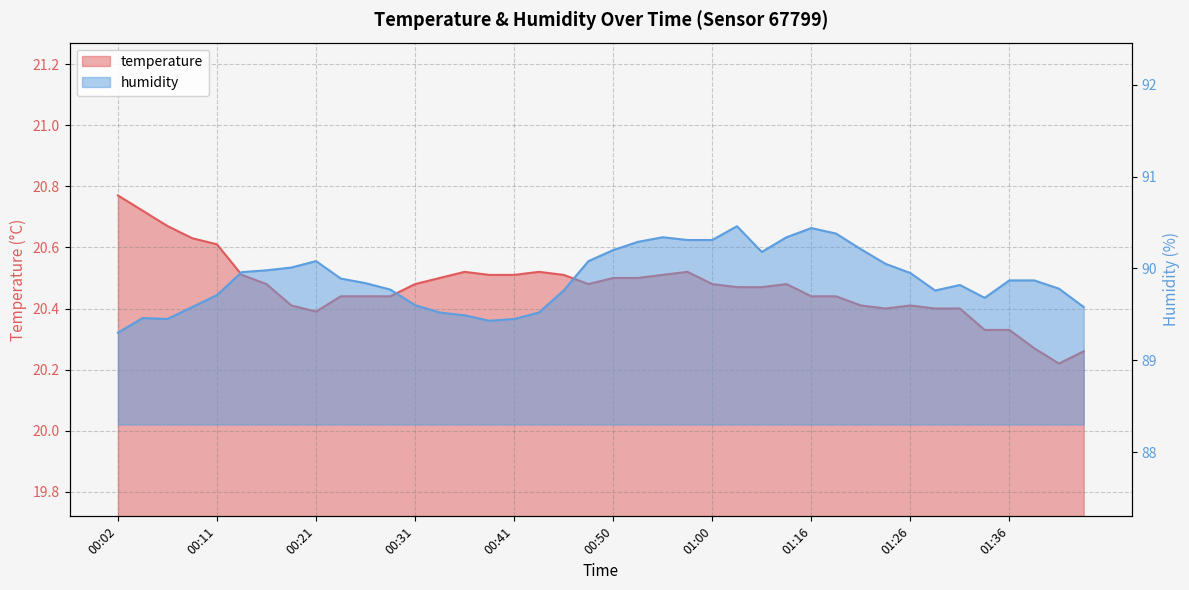

List the labels in order of humidity value, largest first.

01:03, 01:16, 01:18, 00:55, 01:11, 00:58, 01:00, 00:53, 01:21, 00:50, 01:05, 00:21, 00:48, 01:23, 00:19, 00:16, 00:14, 01:26, 00:24, 01:36, 01:38, 00:26, 01:31, 01:41, 00:29, 00:46, 01:28, 00:11, 01:33, 00:31, 00:09, 01:43, 00:33, 00:43, 00:36, 00:04, 00:07, 00:41, 00:38, 00:02